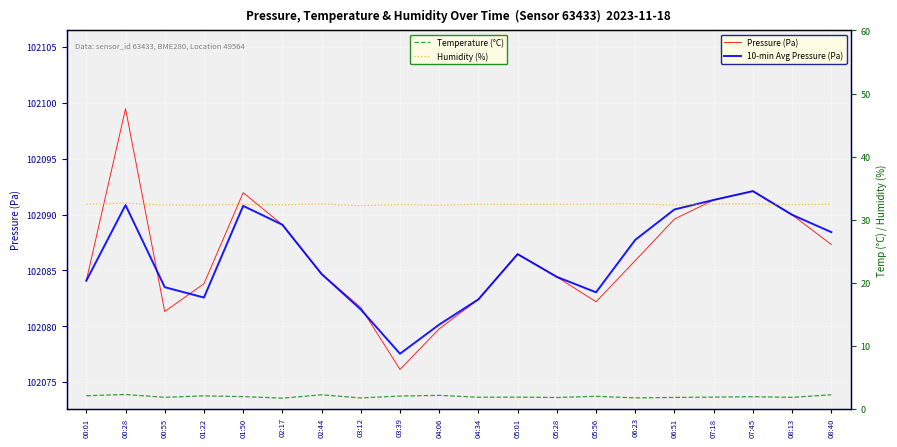

How many lines are shown in the chart?

4